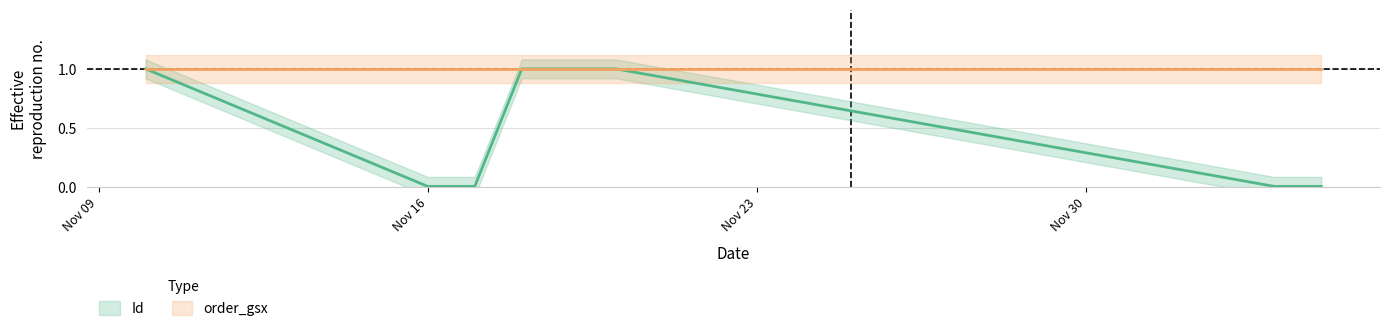

How many data points does each series have?

7